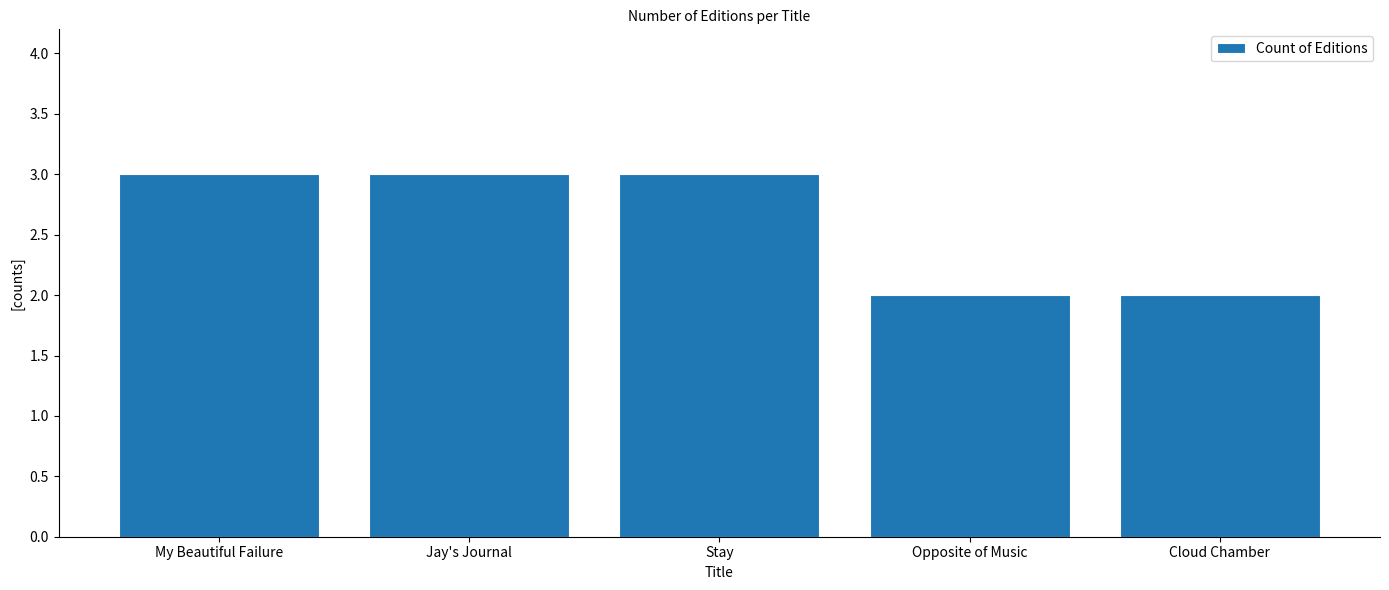

What is the maximum value shown in the chart?

3